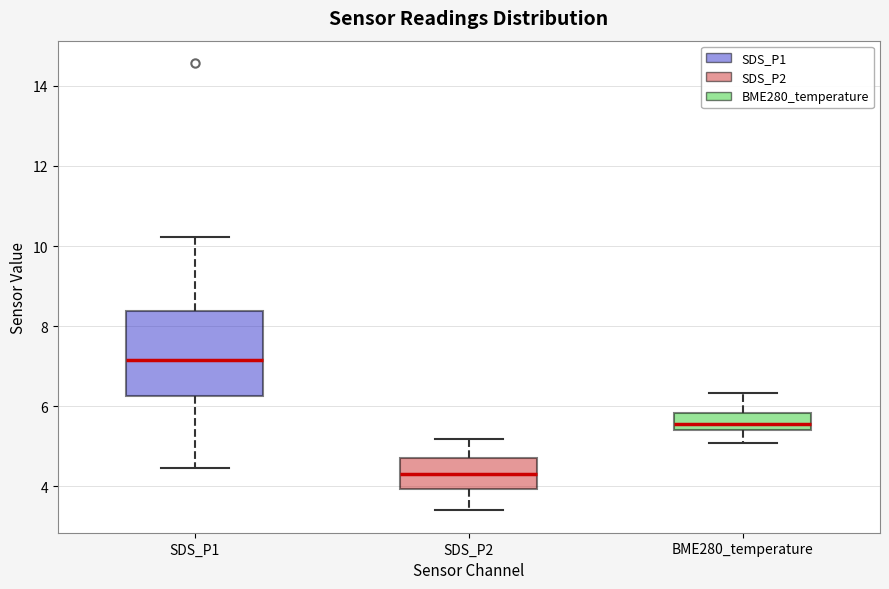

Where is the lower edge of the box for BME280_temperature on the y-axis? The values are not printed on the chart, so give them approximately, as read against the axis.

5.4